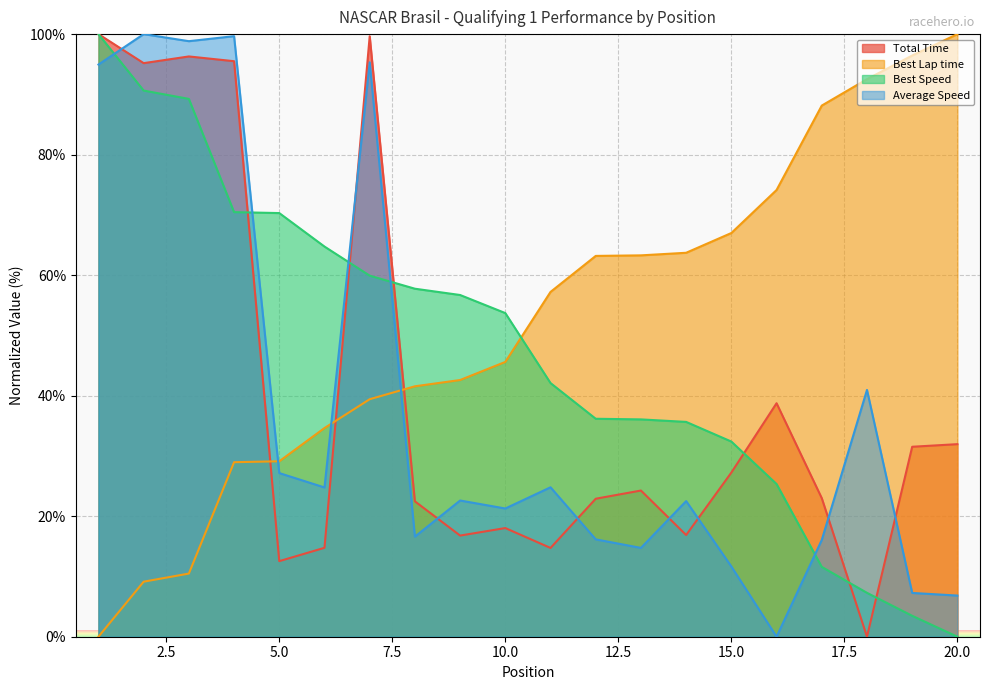

True or false: Average Speed has a value of 16.1 at 17.

True